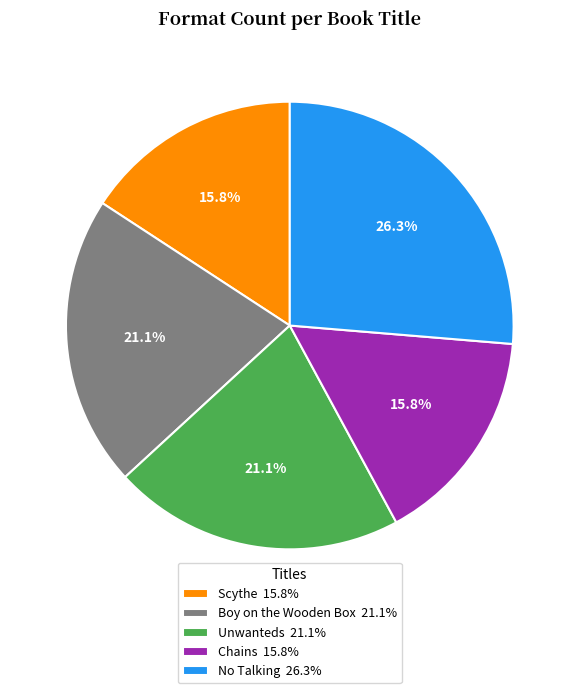

How many slices are in this pie chart?

5